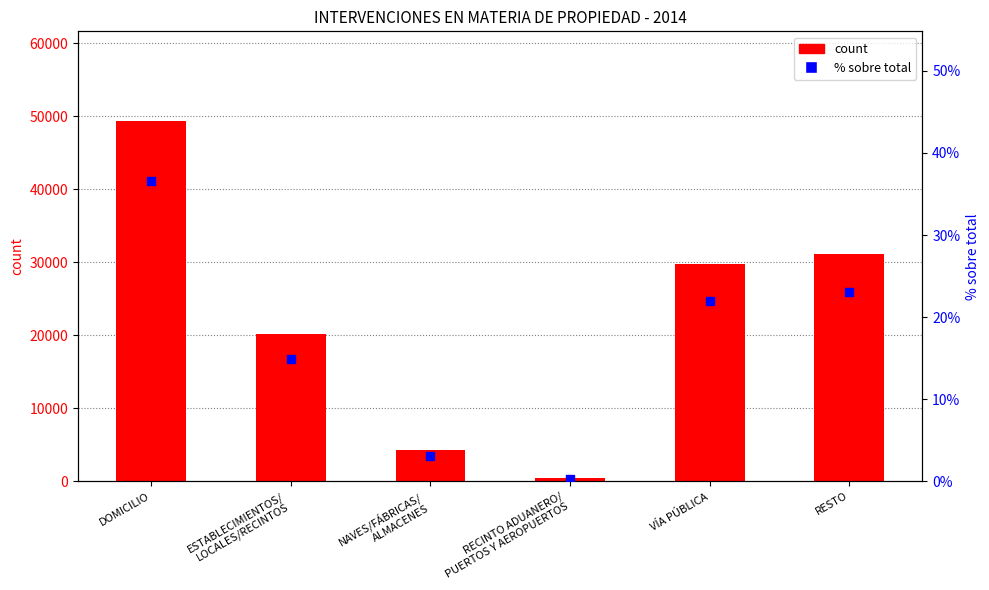

At which category is the sum across all series the highest?

DOMICILIO